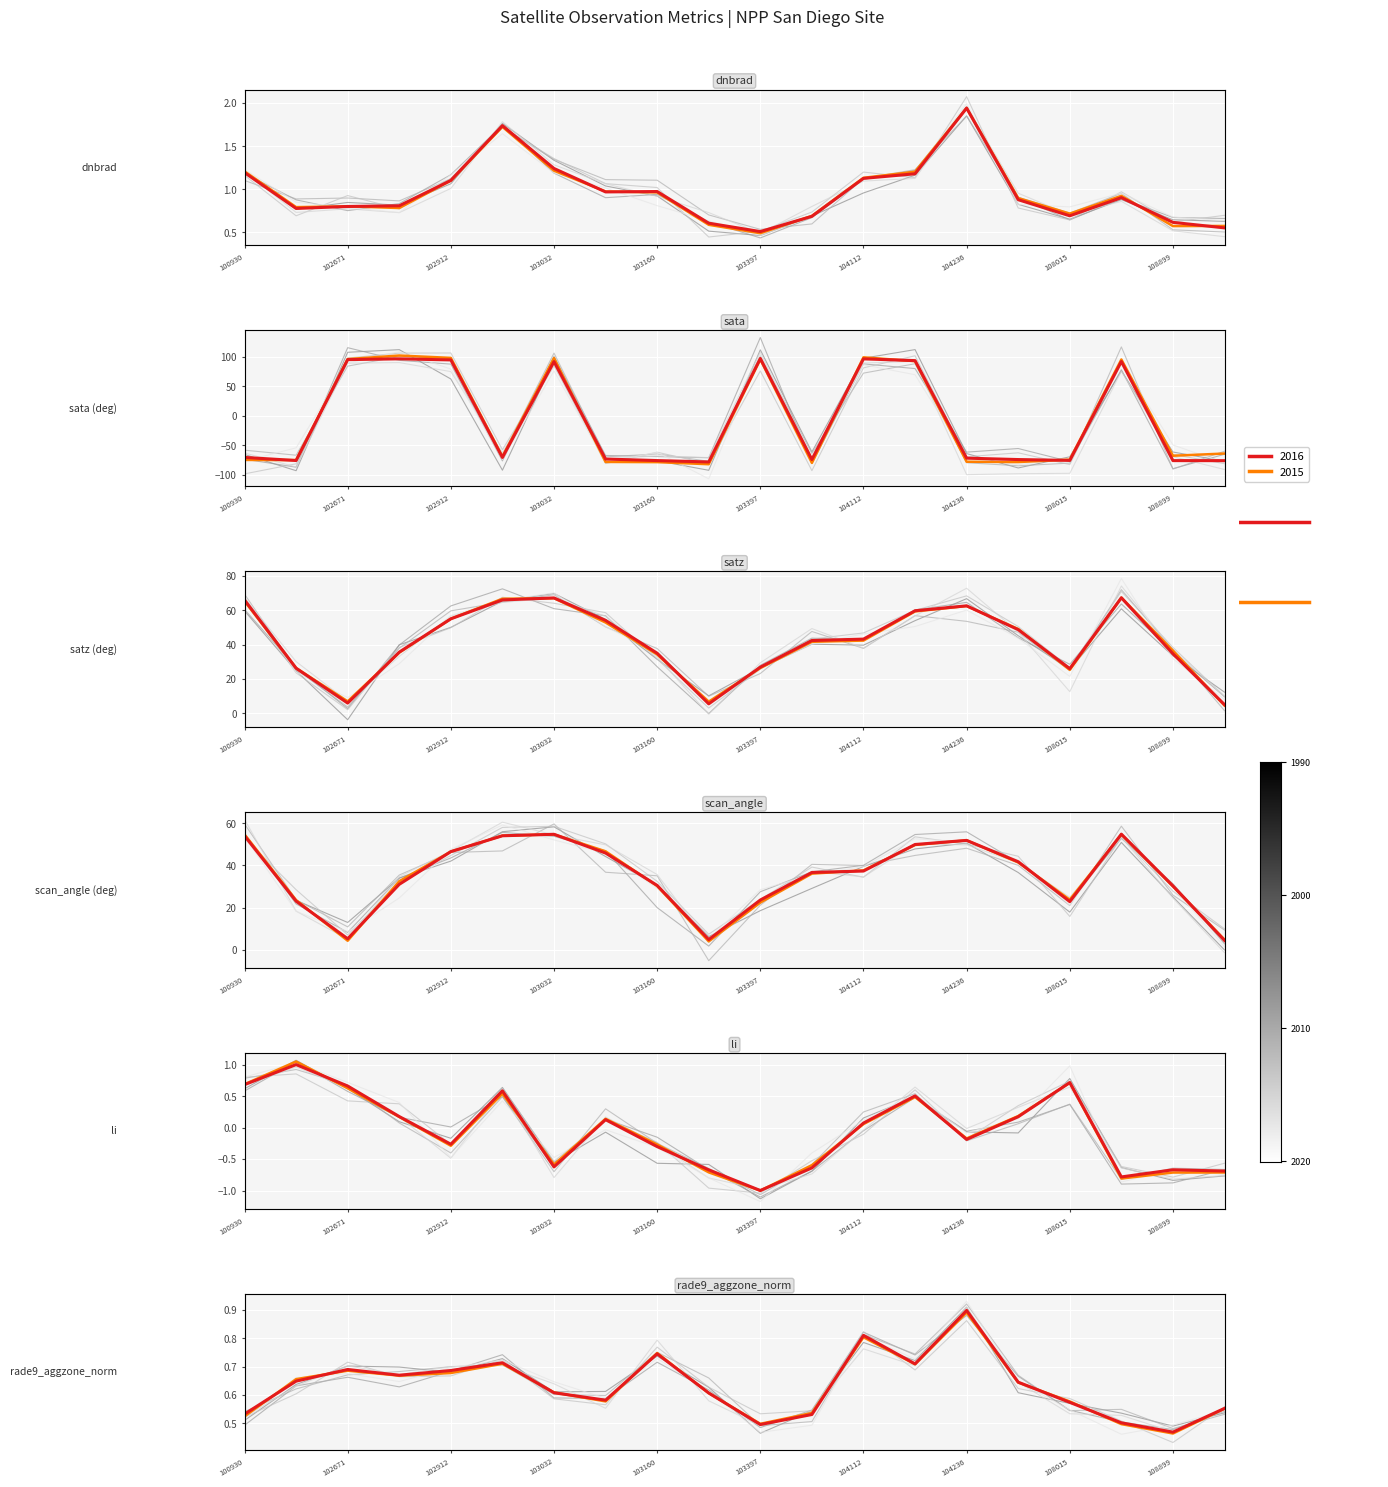

What is the spread (max minus min) of values at 102671?

94.9